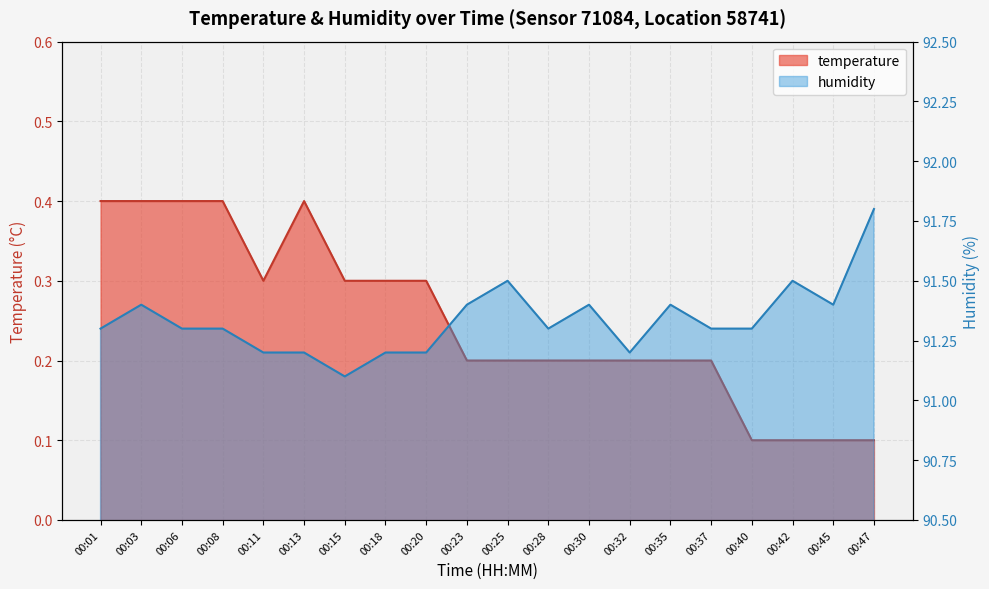

Reading left to right, transcribe all the data shown in this chart.

temperature: 00:01=0.4	00:03=0.4	00:06=0.4	00:08=0.4	00:11=0.3	00:13=0.4	00:15=0.3	00:18=0.3	00:20=0.3	00:23=0.2	00:25=0.2	00:28=0.2	00:30=0.2	00:32=0.2	00:35=0.2	00:37=0.2	00:40=0.1	00:42=0.1	00:45=0.1	00:47=0.1
humidity: 00:01=91.3	00:03=91.4	00:06=91.3	00:08=91.3	00:11=91.2	00:13=91.2	00:15=91.1	00:18=91.2	00:20=91.2	00:23=91.4	00:25=91.5	00:28=91.3	00:30=91.4	00:32=91.2	00:35=91.4	00:37=91.3	00:40=91.3	00:42=91.5	00:45=91.4	00:47=91.8